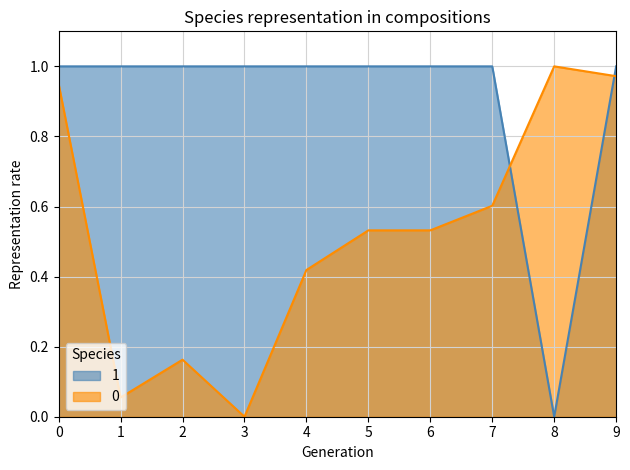

Is the value of 1 at 2 greater than the value of 0 at 6?

Yes